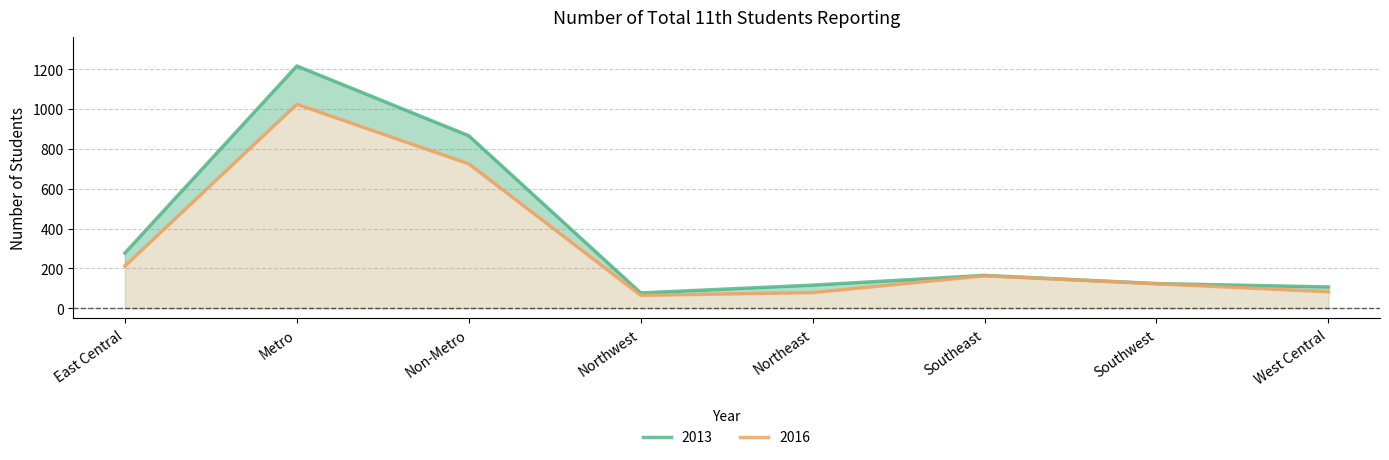

Reading left to right, extract all data points from this chart.

2013: East Central=277	Metro=1216	Non-Metro=866	Northwest=77	Northeast=116	Southeast=165	Southwest=124	West Central=107
2016: East Central=212	Metro=1024	Non-Metro=725	Northwest=65	Northeast=79	Southeast=163	Southwest=123	West Central=83